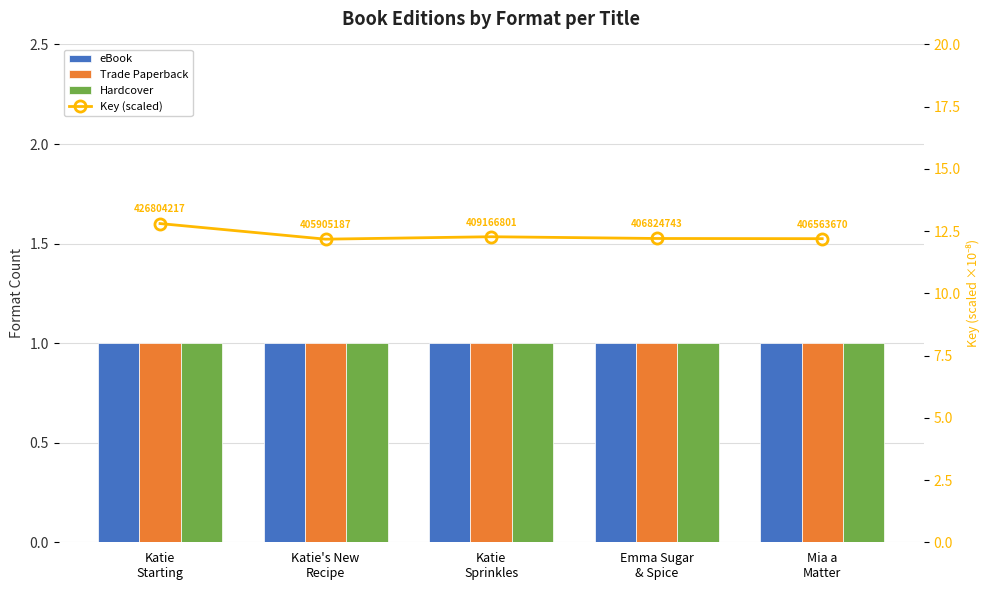

What is the label of the 2nd bar from the right?

Emma Sugar
& Spice